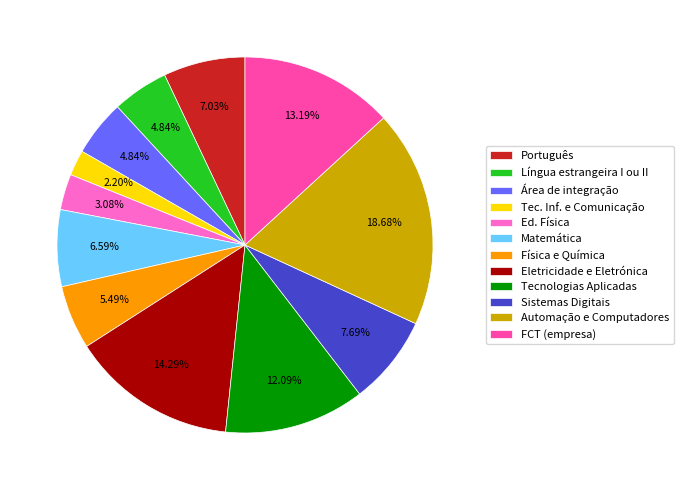

What percentage do Automação e Computadores and Matemática together represent?

25.3%